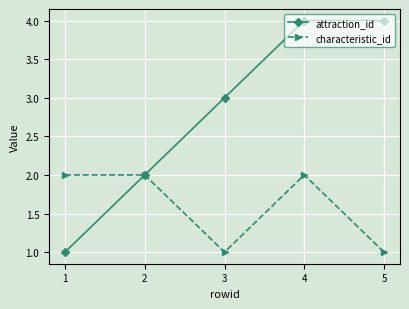

The characteristic_id series shows 1 at 5. True or false?

True